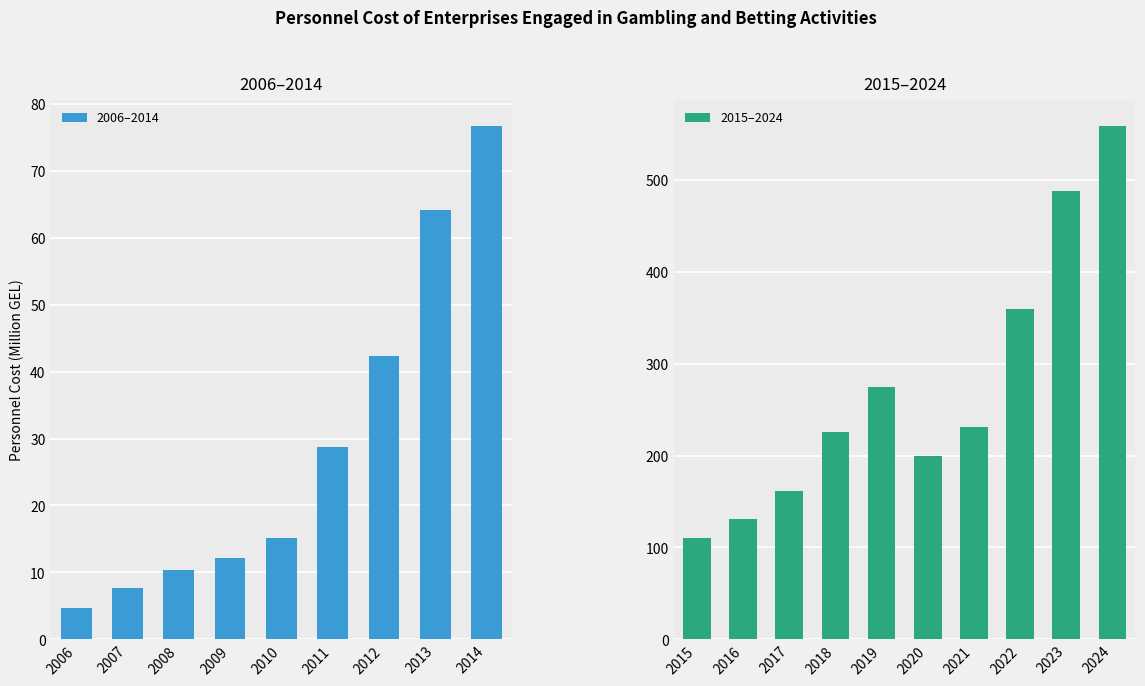

What is the difference between the second highest and minimum values?

483.3